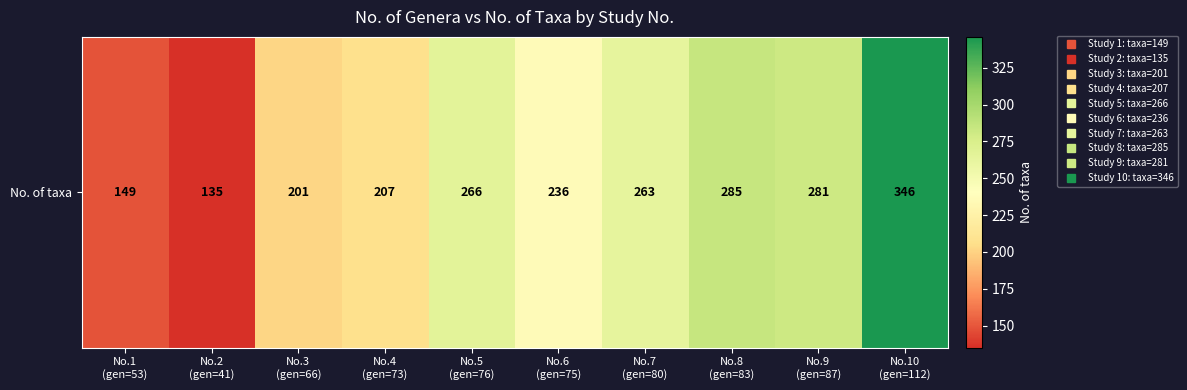

At which category does the chart reach its peak across all series?

No.10
(gen=112)